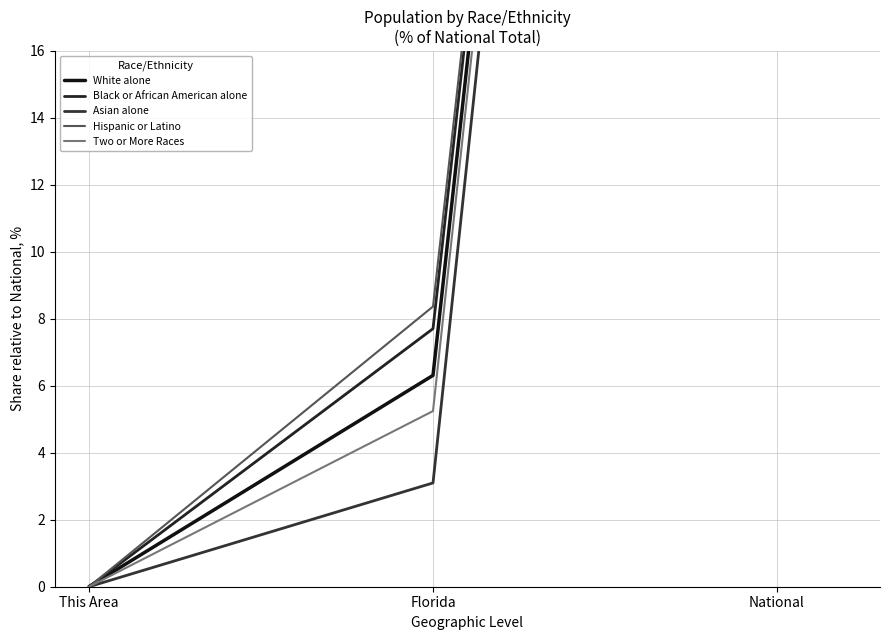

What is the label of the 2nd point from the right?

Florida